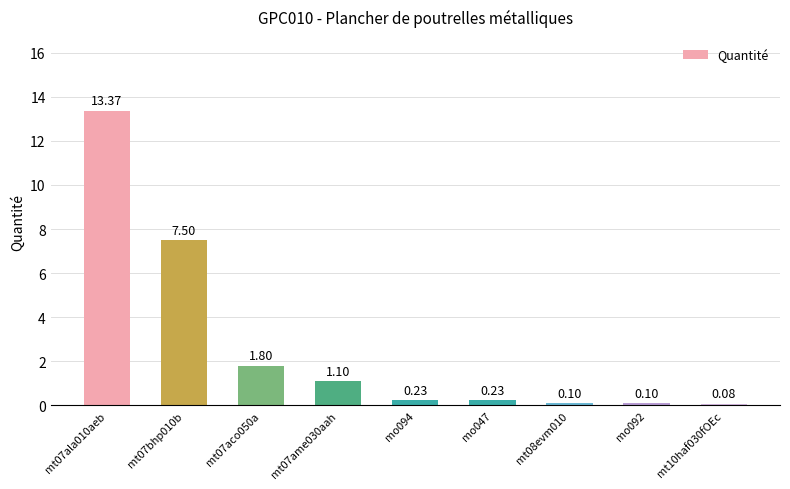

Which category has the lowest value across all series?

mt10haf030fOEc